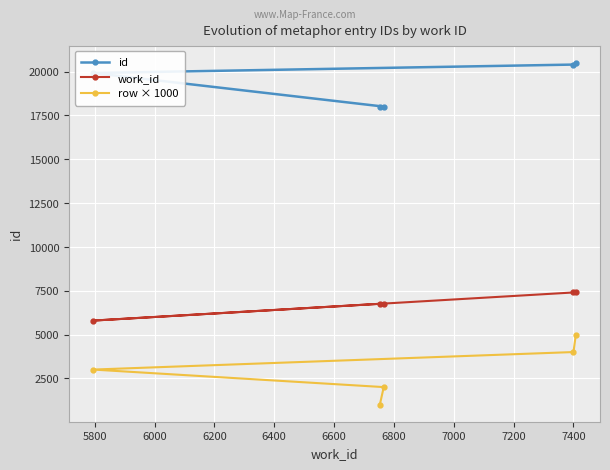

List the series in order of their overall mean, lowest first.

row × 1000, work_id, id